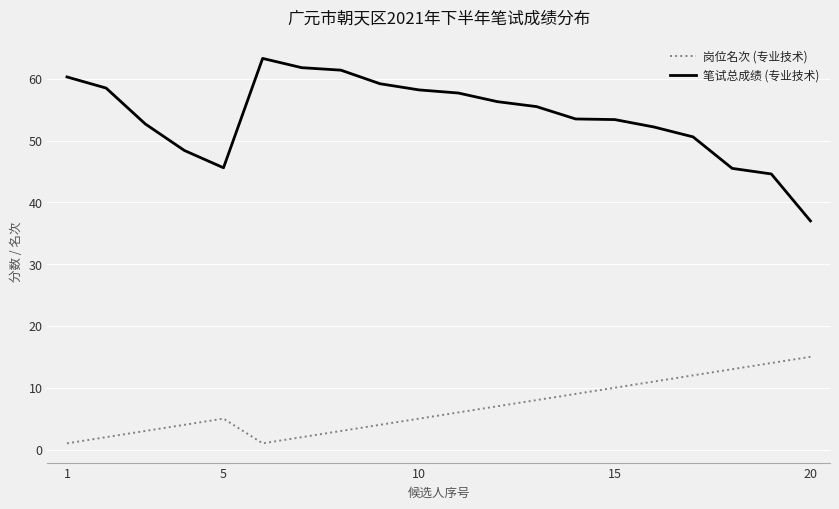

Which series has the largest total across all categories?

笔试总成绩 (专业技术)